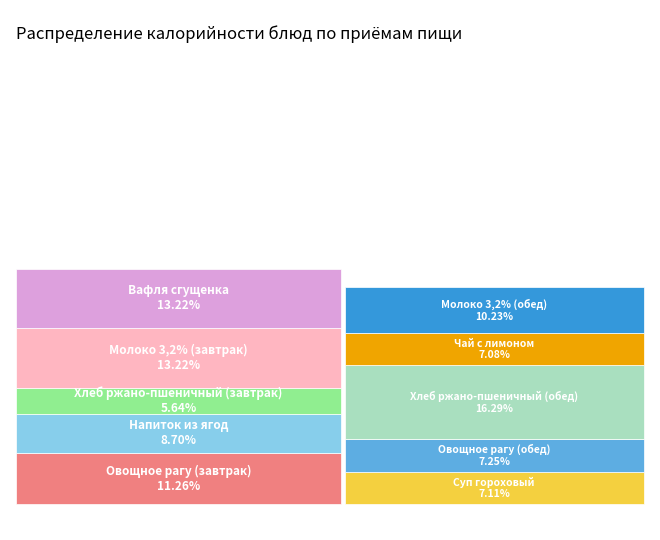

To the nearest percent, what is the average slice percentage?

10%